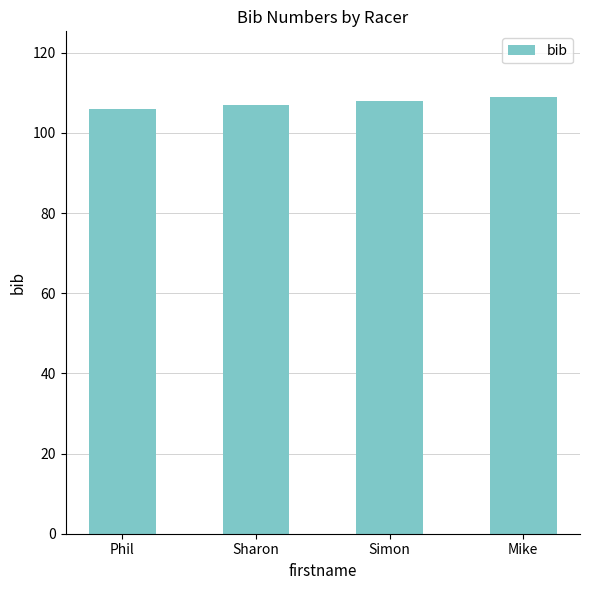

What is the label of the 4th bar from the right?

Phil